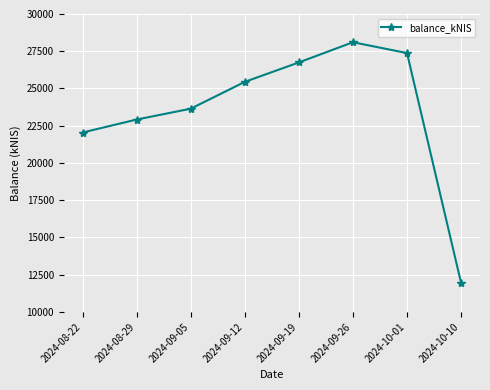

Reading left to right, extract all data points from this chart.

22045.4	22916.9	23643.3	25446.0	26749.4	28105.4	27376.8	11952.1